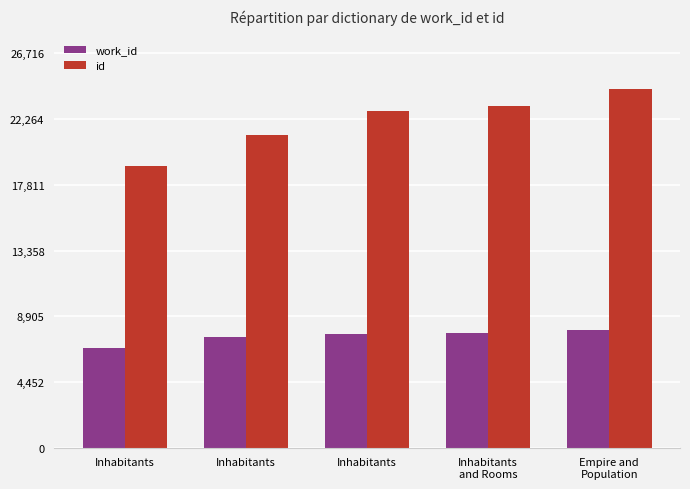

How many bars are there in each group?

2